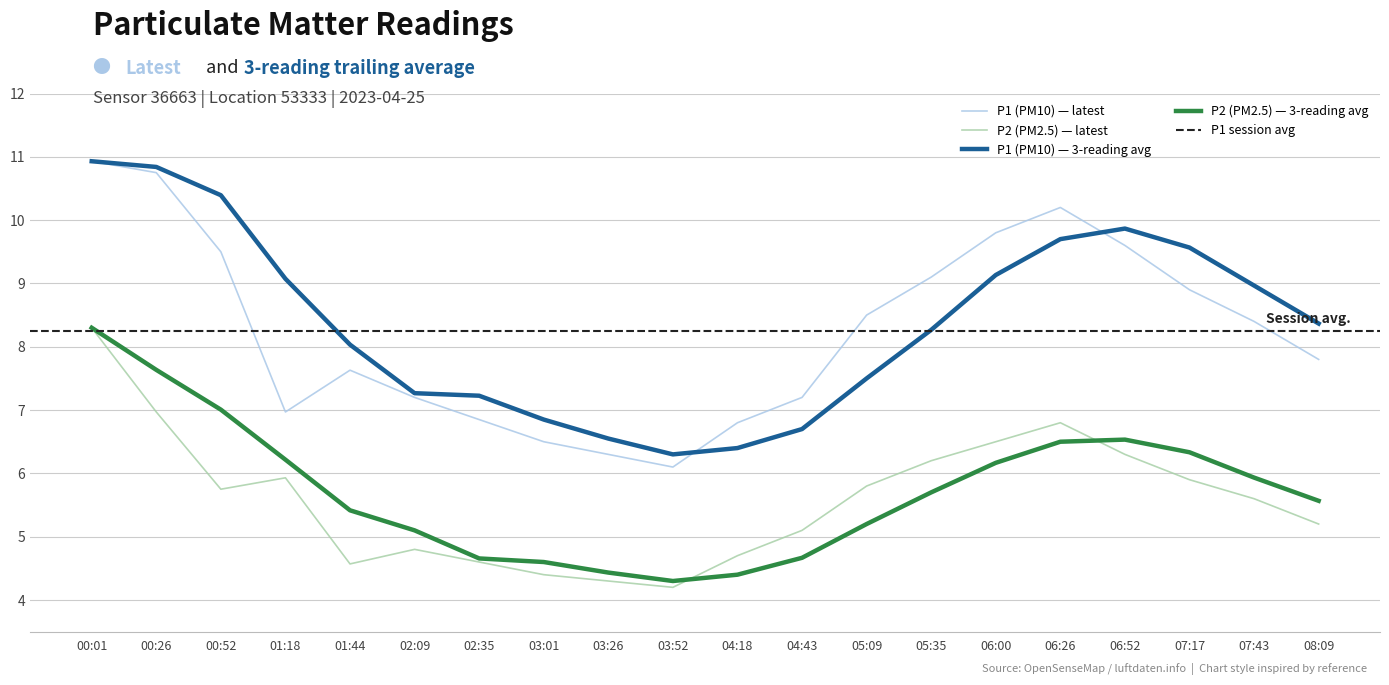

Between 00:52 and 08:09, which series saw the biggest shift?

P1 (PM10)